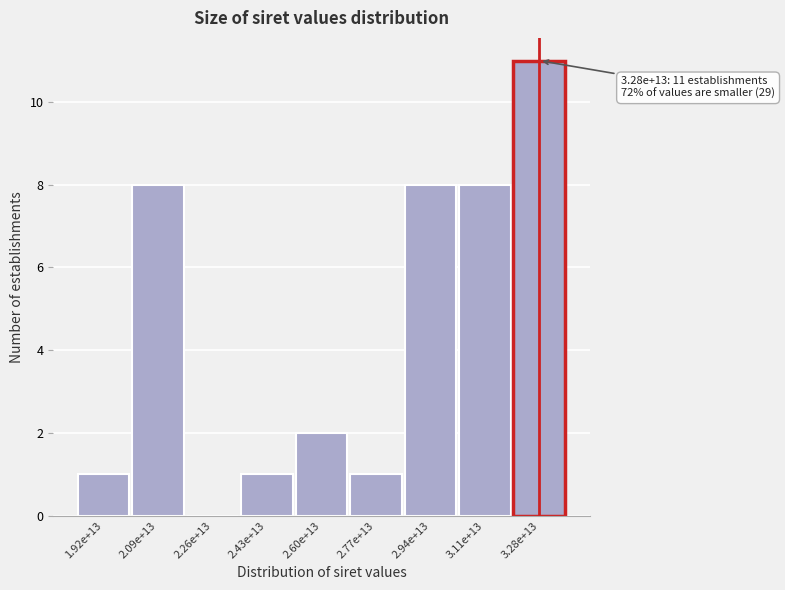

Reading left to right, extract all data points from this chart.

1.92e+13=1	2.09e+13=8	2.26e+13=0	2.43e+13=1	2.60e+13=2	2.77e+13=1	2.94e+13=8	3.11e+13=8	3.28e+13=11